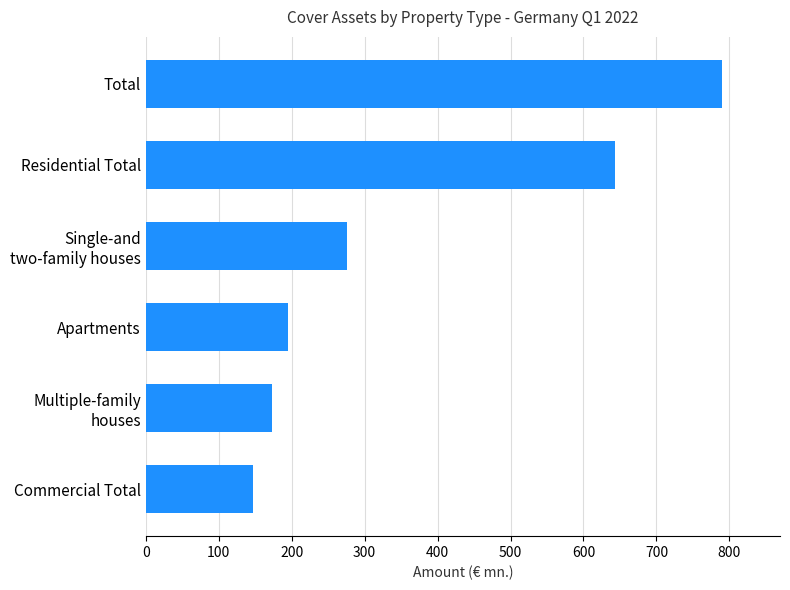

Is it true that the value at Residential Total is 367.6?

False